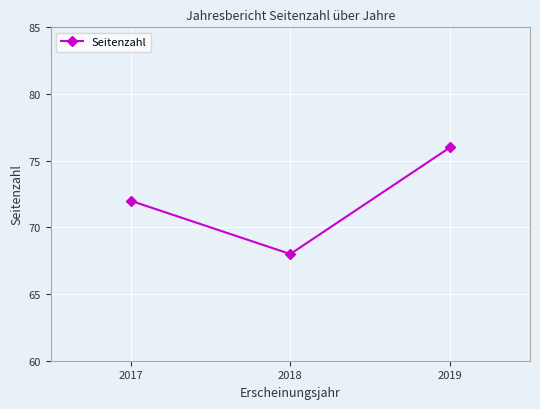

Which label corresponds to the smallest value in the chart?

2018